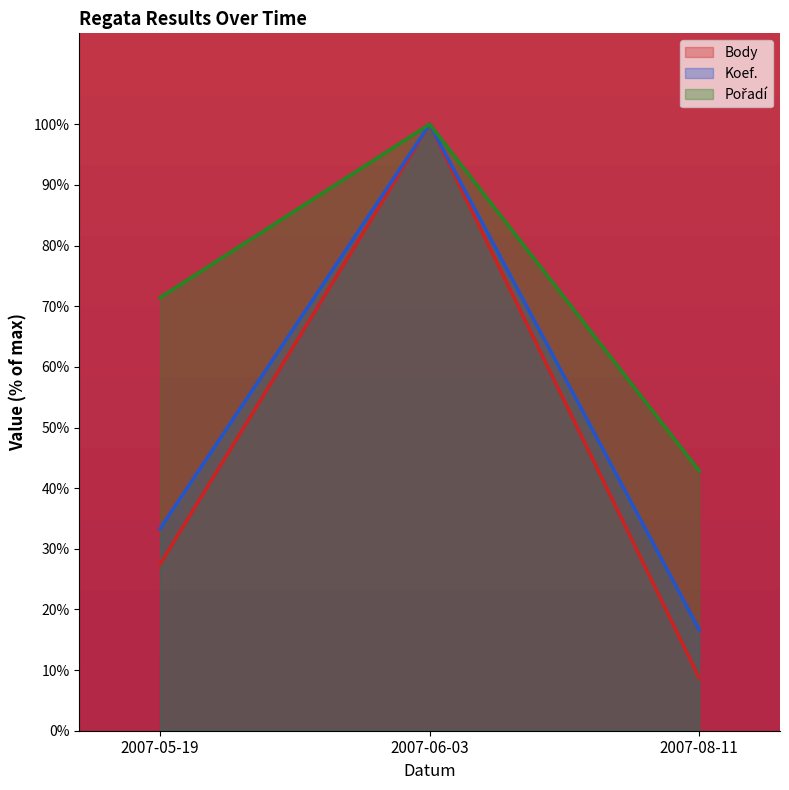

List the series in order of their overall mean, highest first.

Pořadí, Koef., Body